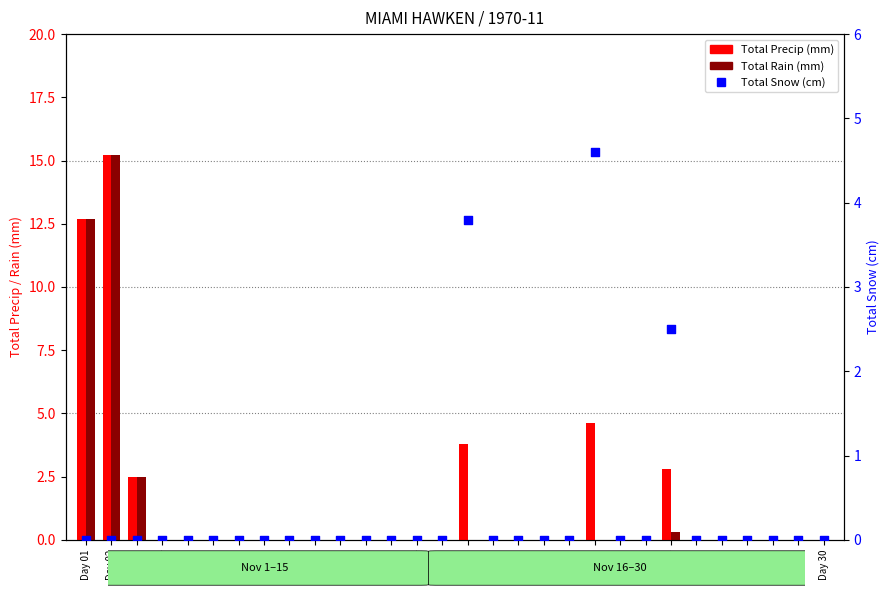

Which series has the largest Y range (max minus min)?

Total Precip (mm)